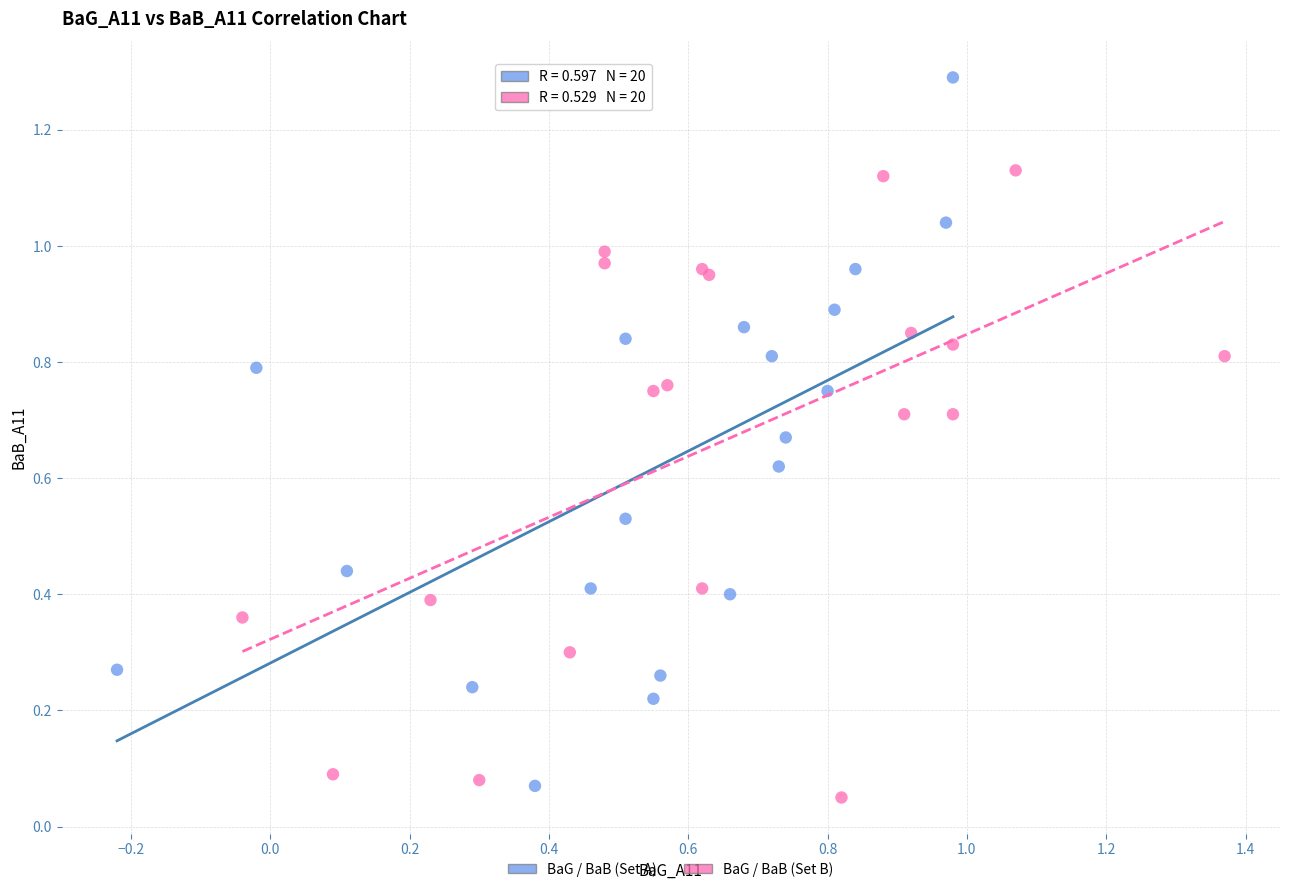

Which series has the largest Y range (max minus min)?

BaG / BaB (Set A)